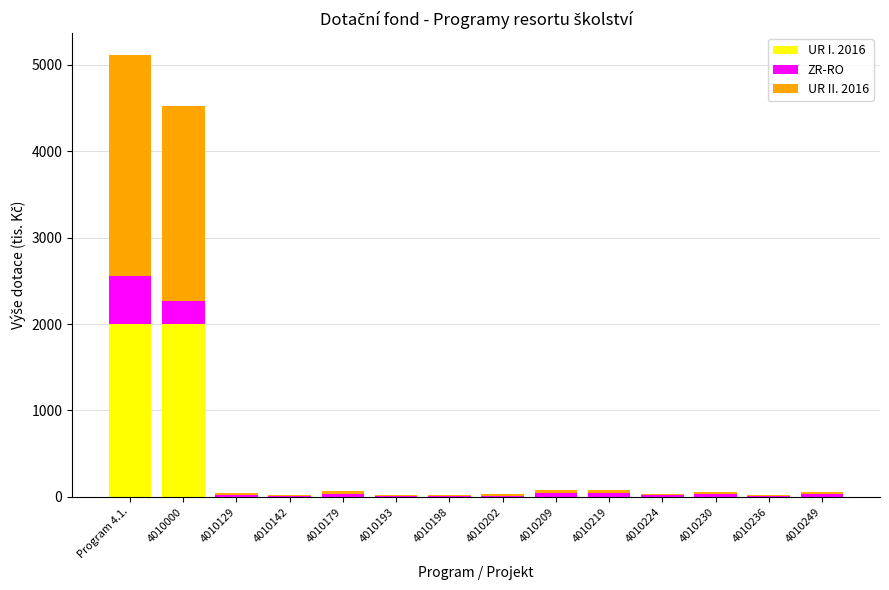

At which category is the sum across all series the highest?

Program 4.1.